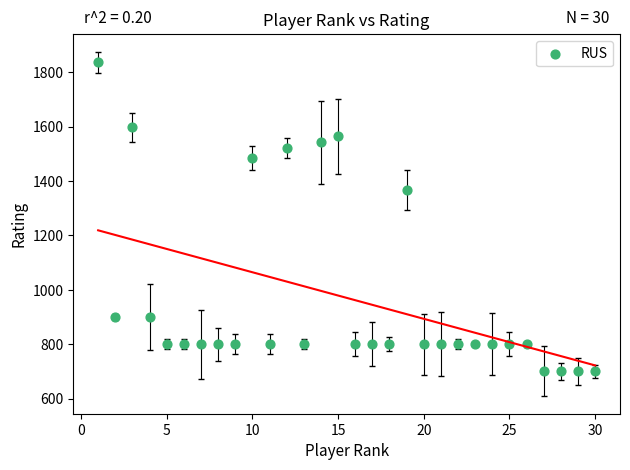

What Y value in the scatter plot is closest to 1268?

1367